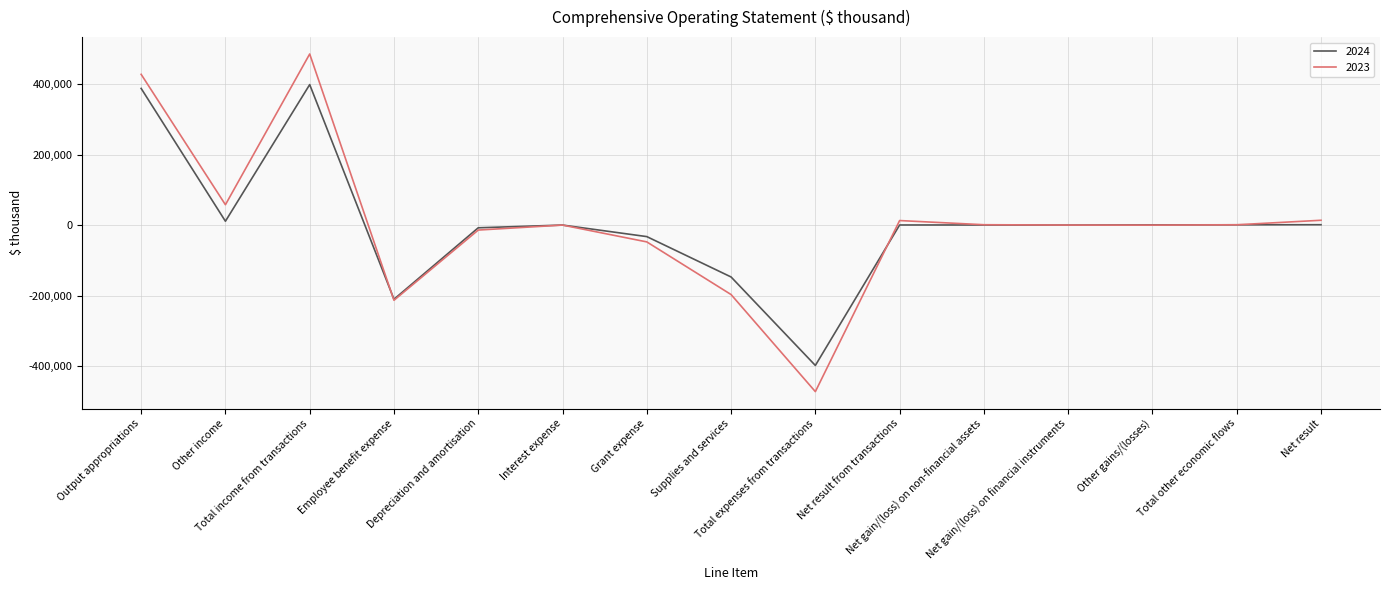

Which label corresponds to the smallest value in the chart?

Total expenses from transactions